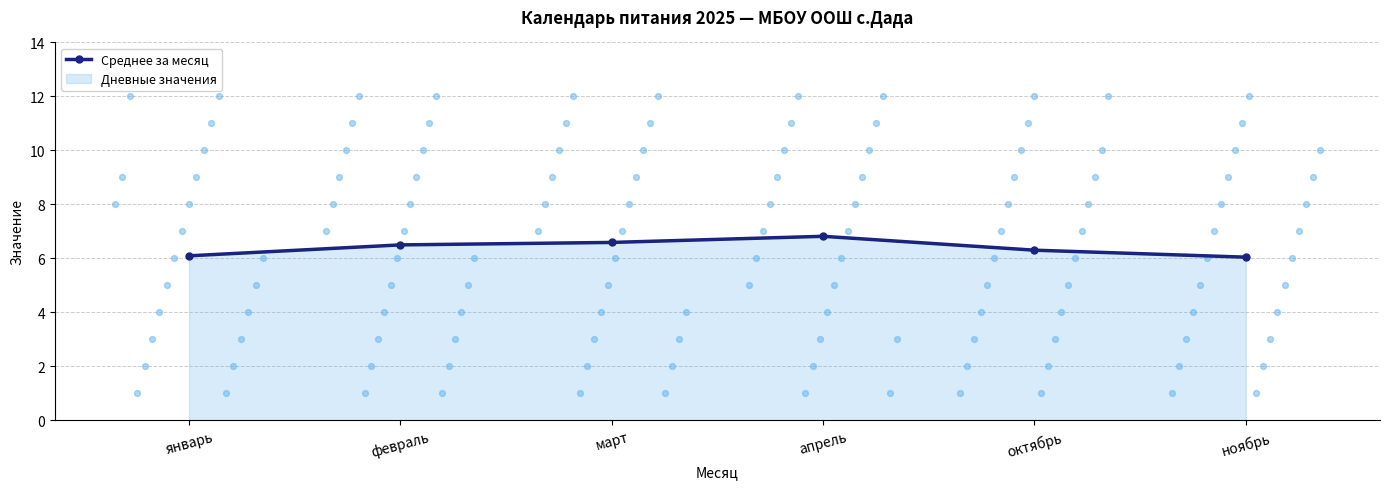

Between ноябрь and октябрь, which is larger?

октябрь